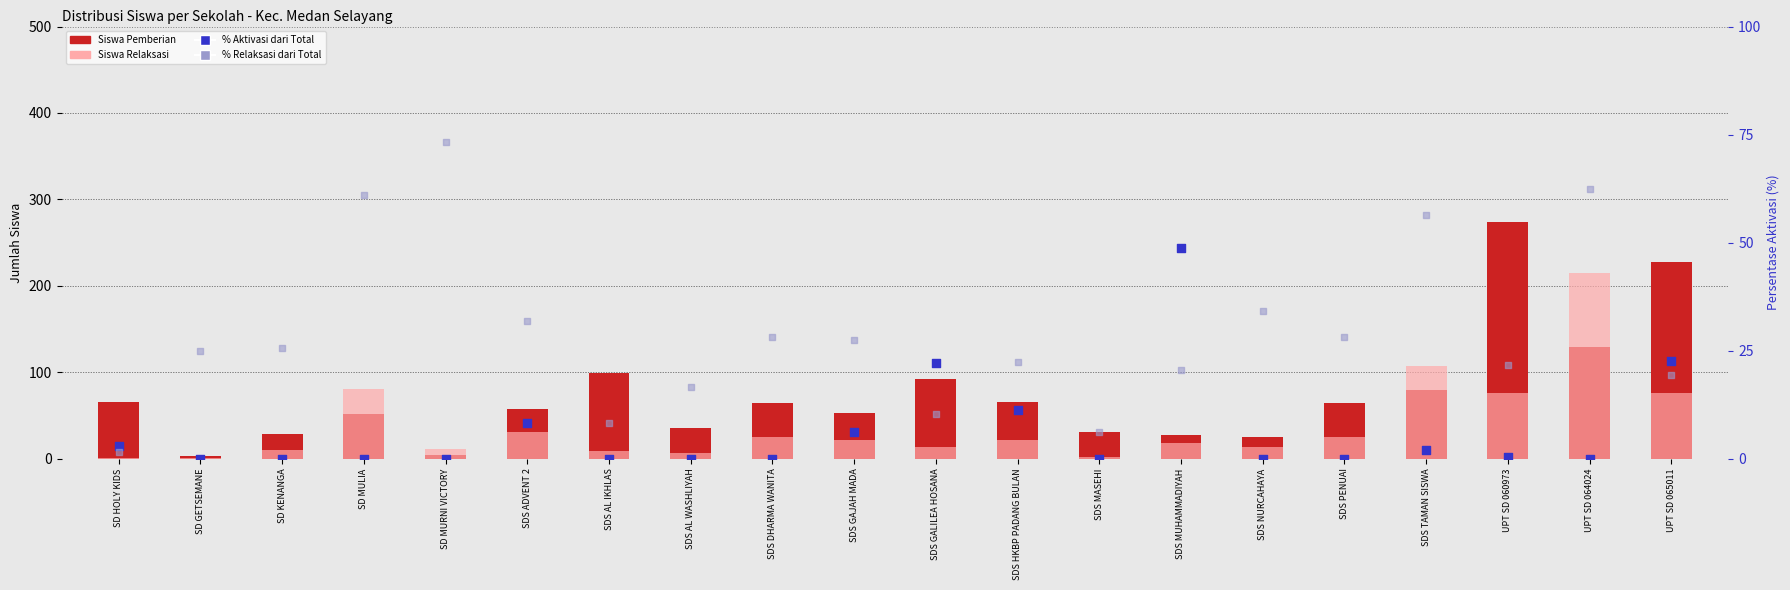

Which series has the largest Y range (max minus min)?

Siswa Pemberian